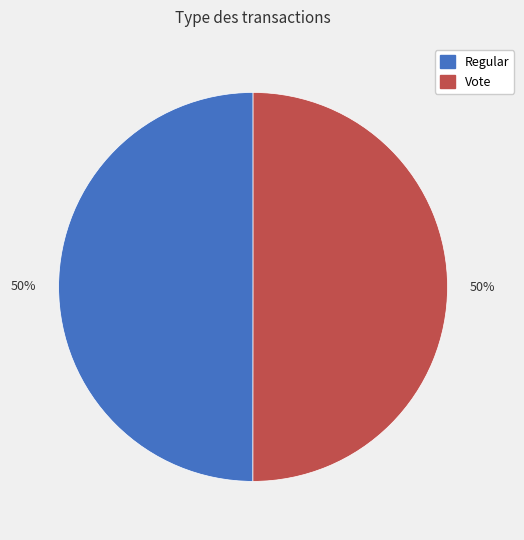

To the nearest percent, what is the average slice percentage?

50%